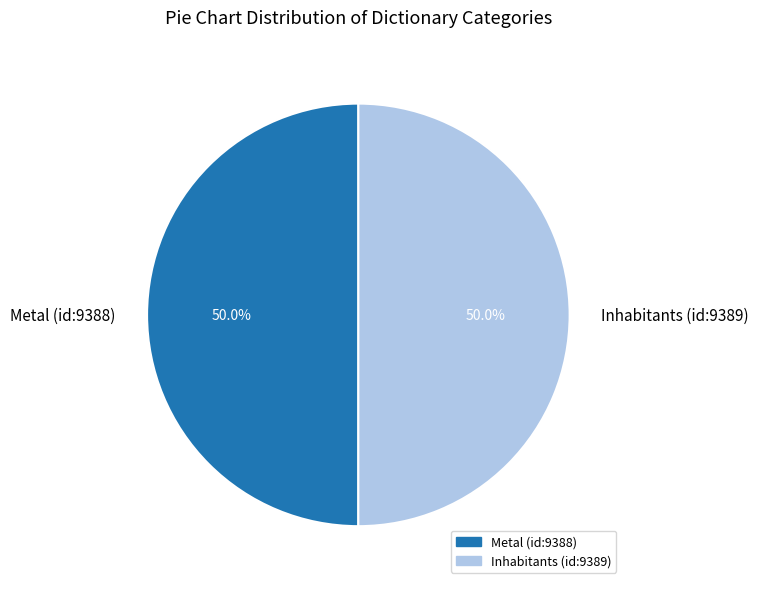

What portion of the pie excludes Inhabitants (id:9389)?

50.0%